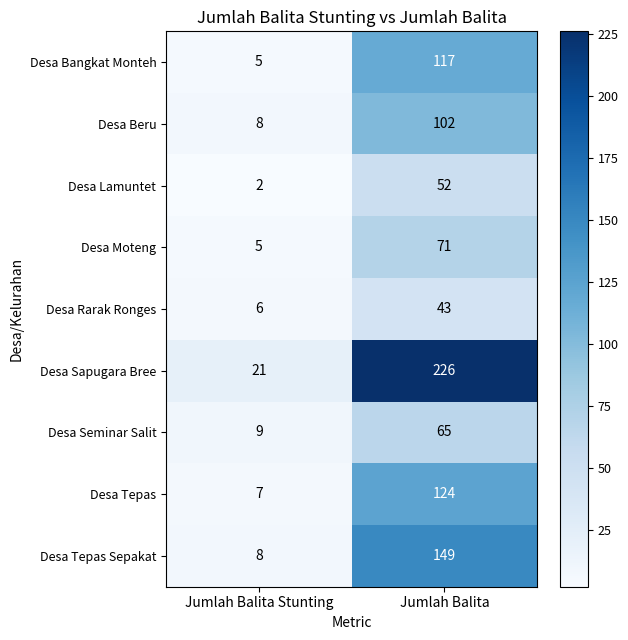

Which label corresponds to the smallest value in the chart?

Jumlah Balita Stunting